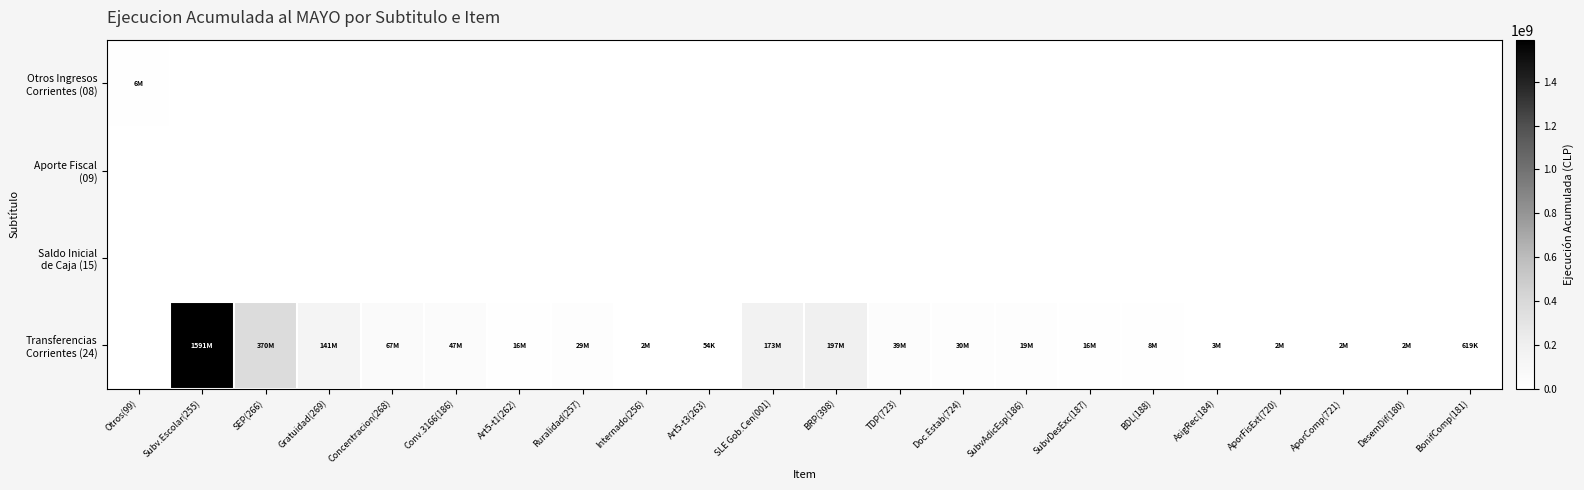

At SubvDesExc(187), list the series in order from largest to smallest.

Transferencias Corrientes (24), Otros Ingresos Corrientes (08), Aporte Fiscal (09), Saldo Inicial de Caja (15)